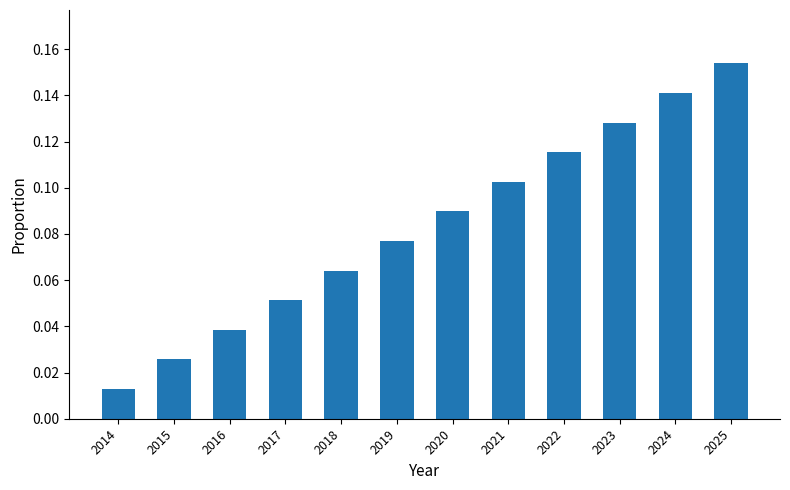

Rank the categories by value from highest to lowest.

2025, 2024, 2023, 2022, 2021, 2020, 2019, 2018, 2017, 2016, 2015, 2014